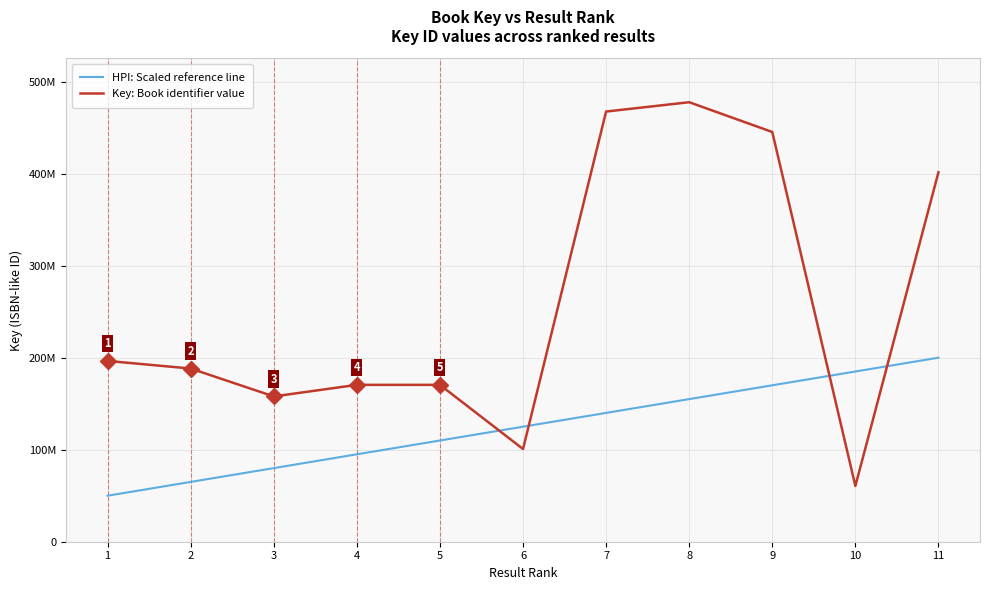

At how many categories does at least one series exceed 472256498?

1